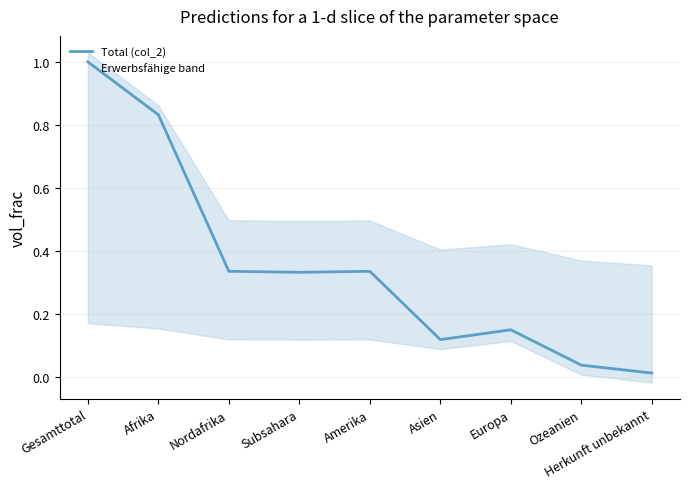

List the series in order of their overall mean, highest first.

Erwerbsfähige (col_5), Total (col_2), Erwerbstätige (col_3)